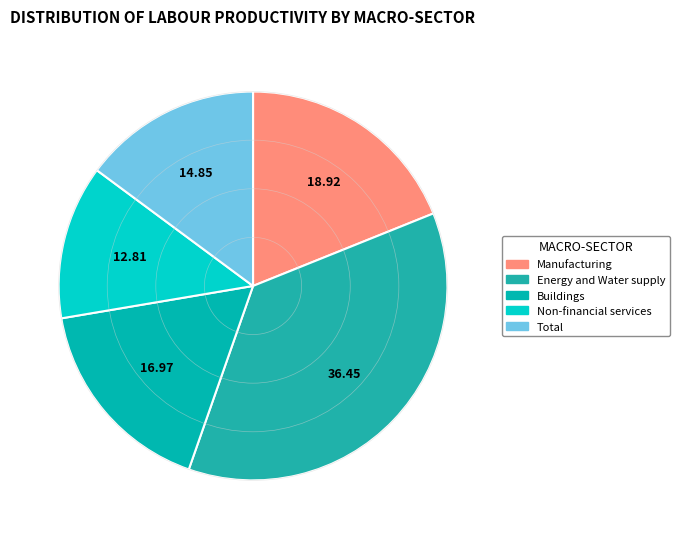

True or false: Buildings accounts for 25% of the total.

False